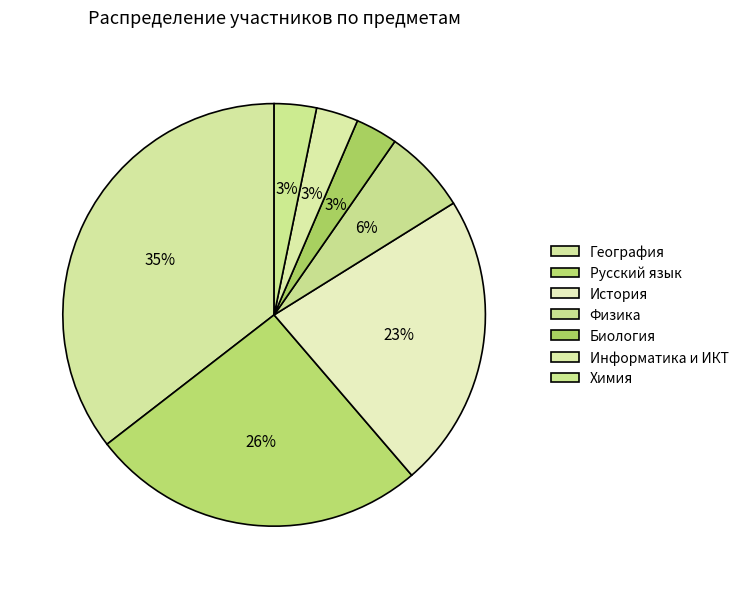

Which slice is the smallest?

Биология